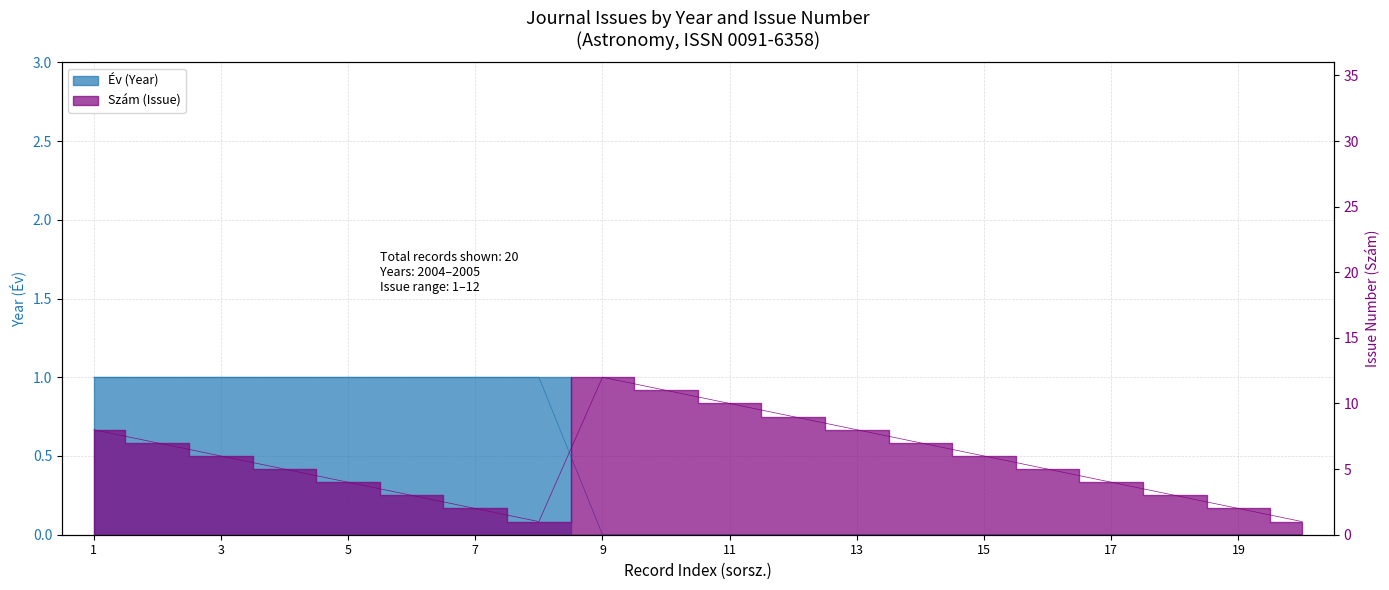

Which category has the highest value across all series?

9